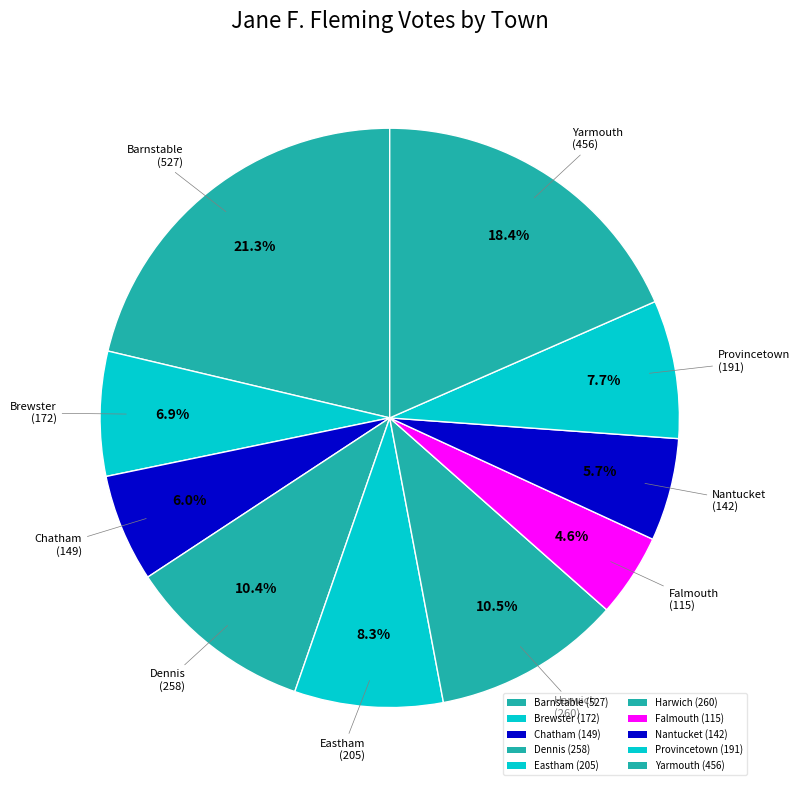

To the nearest percent, what is the combined percentage of Barnstable and Yarmouth?

40%